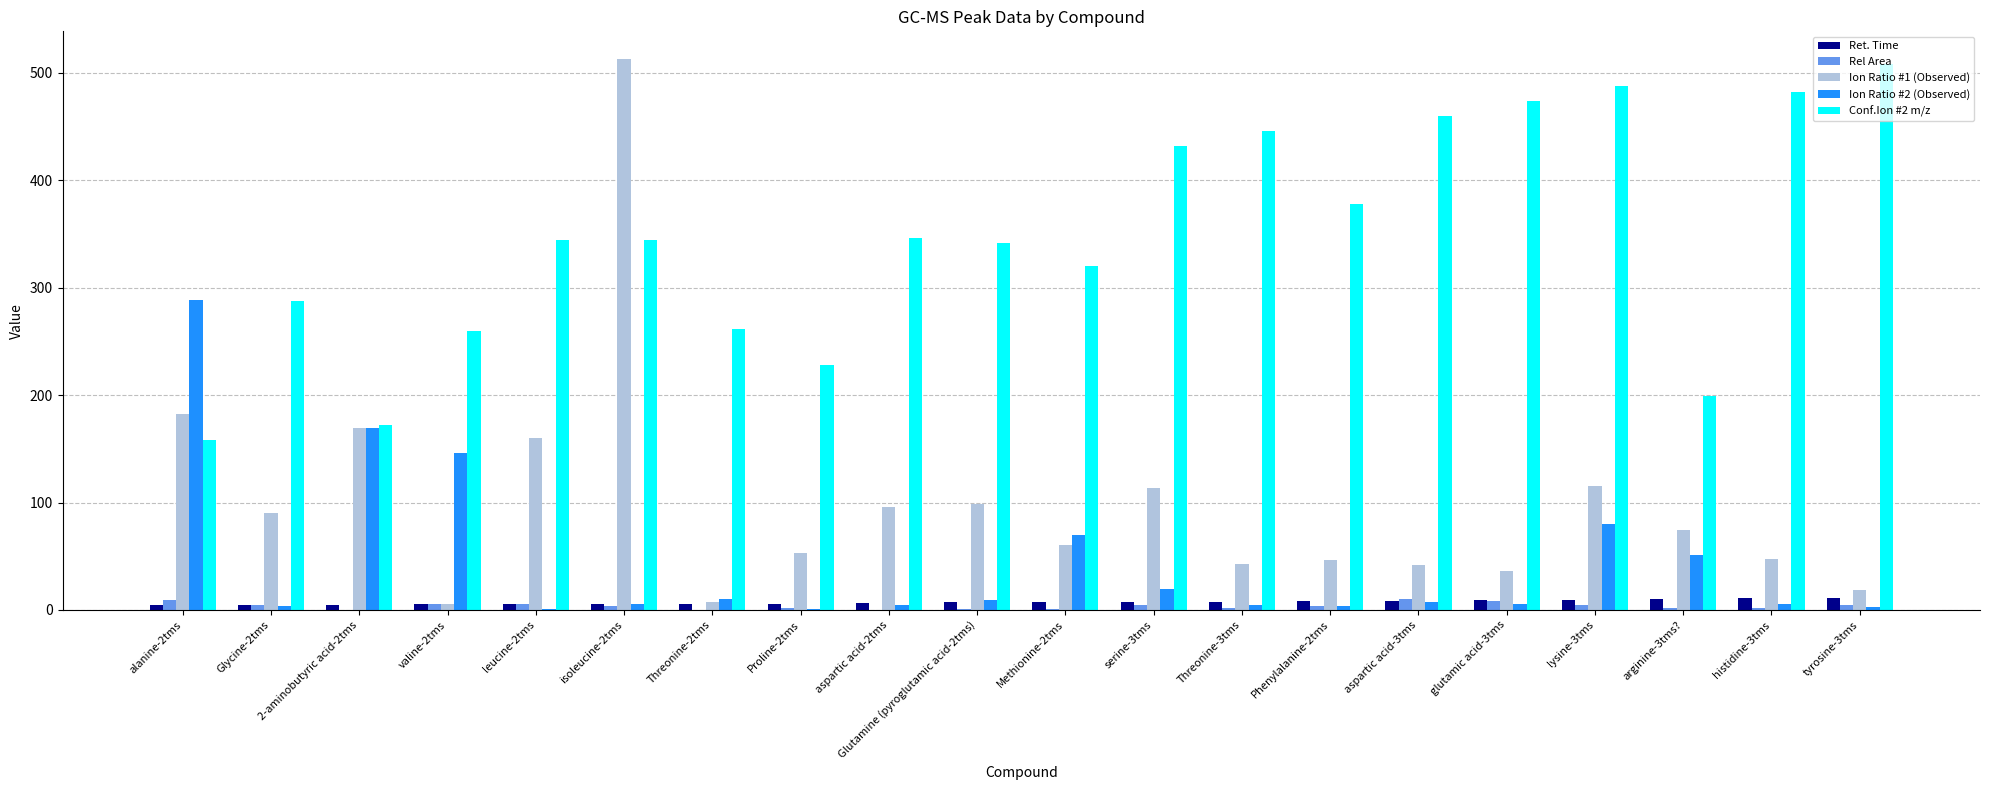

How many series are shown in this chart?

5